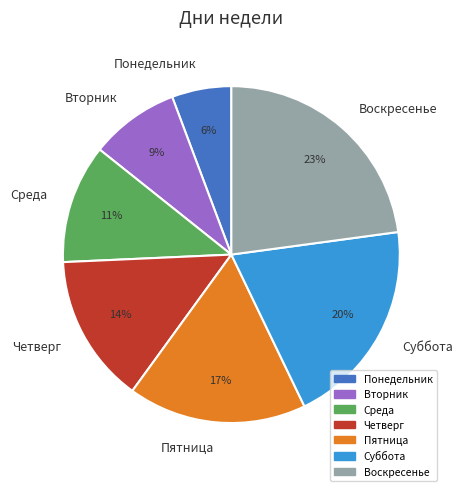

The Понедельник slice represents 6% of the pie. True or false?

True